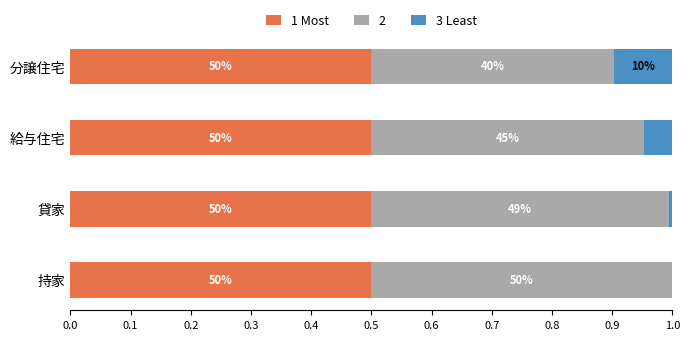

What are all the series names shown in the legend?

1 Most, 2, 3 Least